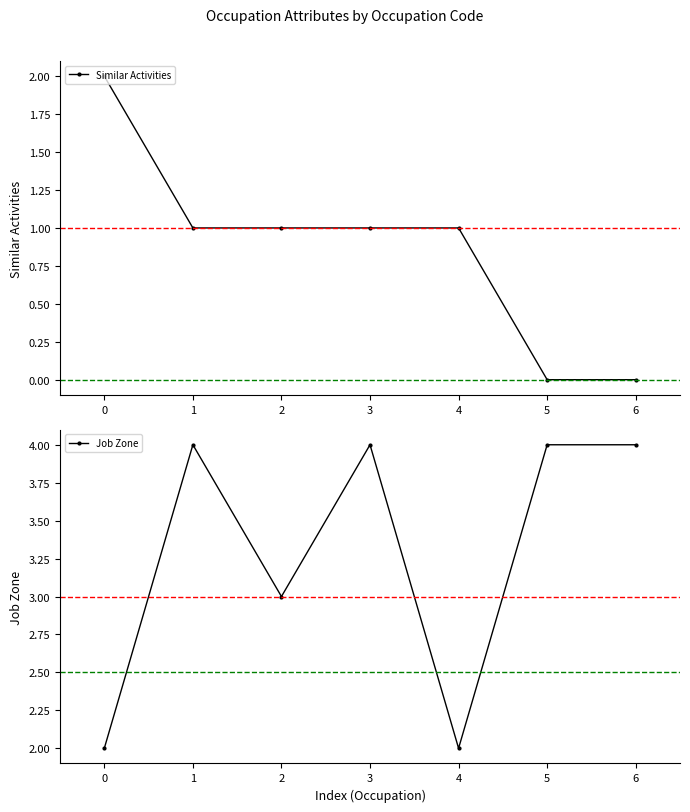

In Job Zone, how many points are lower than both neighbors (excluding endpoints)?

2